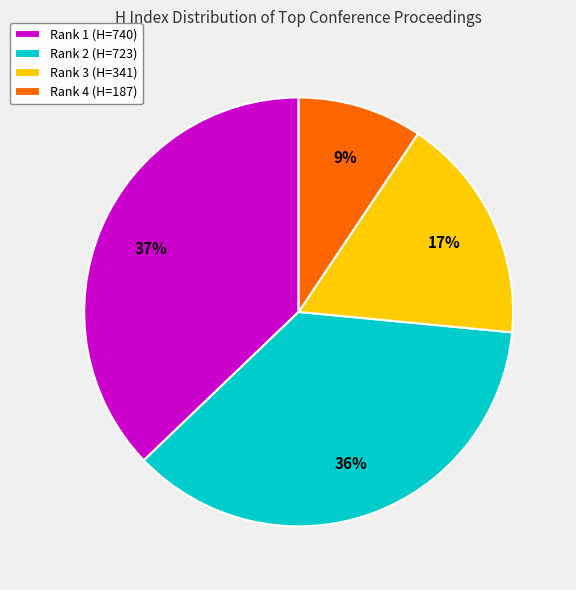

Is it true that Rank 4 (H=187) is 9% of the pie?

True